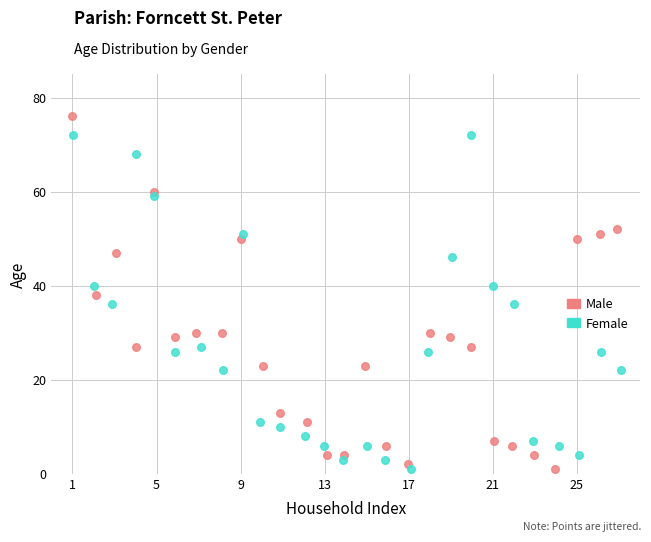

Which series contains the highest Y value?

Male